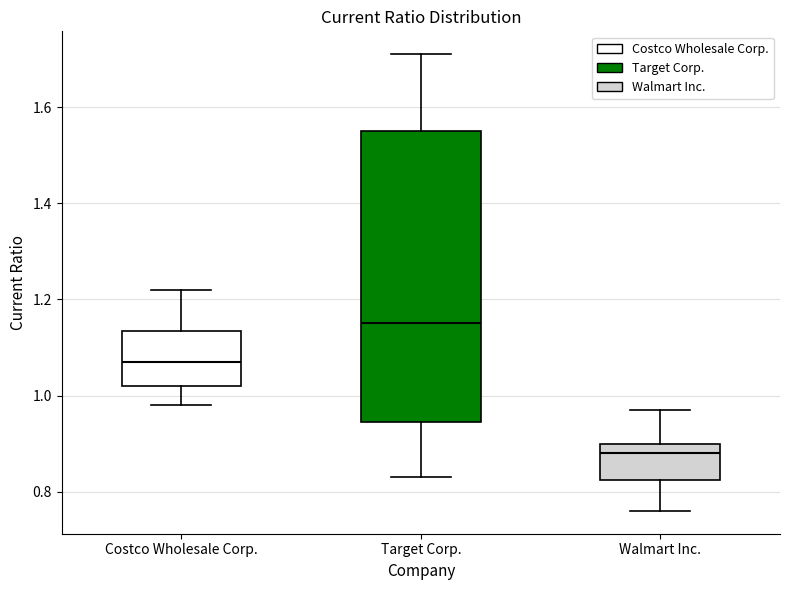

Reading left to right, transcribe this box plot: for each box, give where its median line is, the range the box spans, and where its two whiskers end, as read against the y-axis. The values are not printed on the chart, so give them approximately, as read against the axis.

Costco Wholesale Corp.: median 1.08, box 1.02 to 1.14, whiskers 0.98 to 1.22
Target Corp.: median 1.16, box 0.94 to 1.56, whiskers 0.84 to 1.72
Walmart Inc.: median 0.88, box 0.82 to 0.90, whiskers 0.76 to 0.98